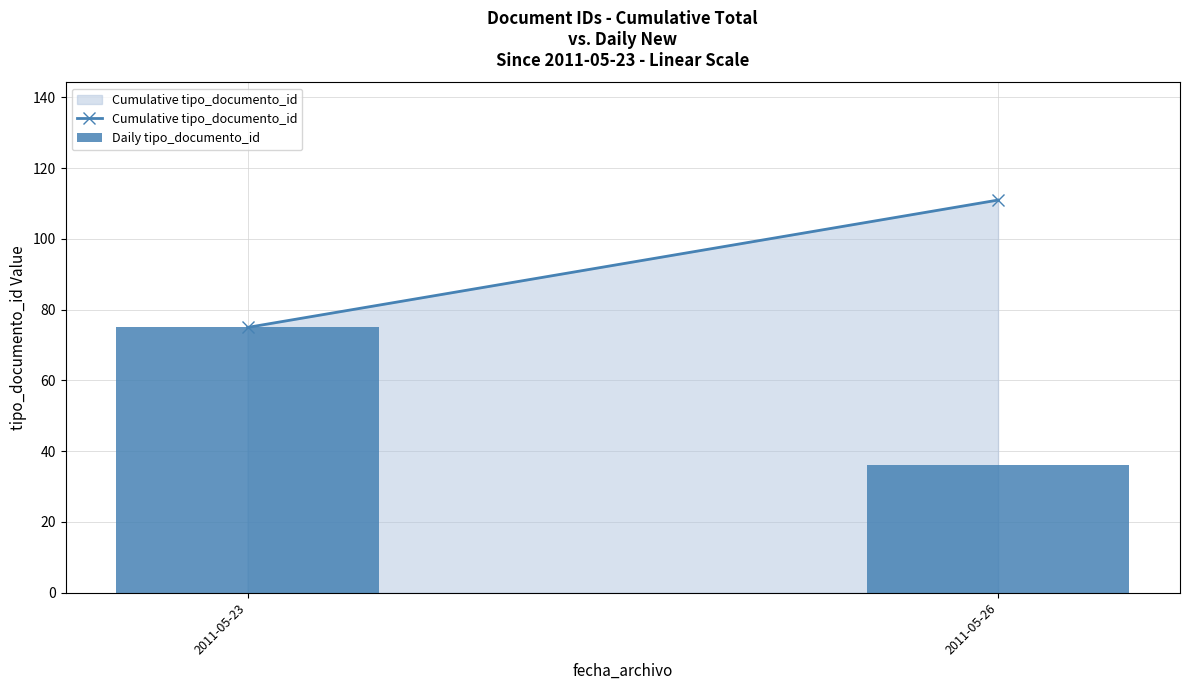

What is the difference between the values at 2011-05-26 and 2011-05-23?

39